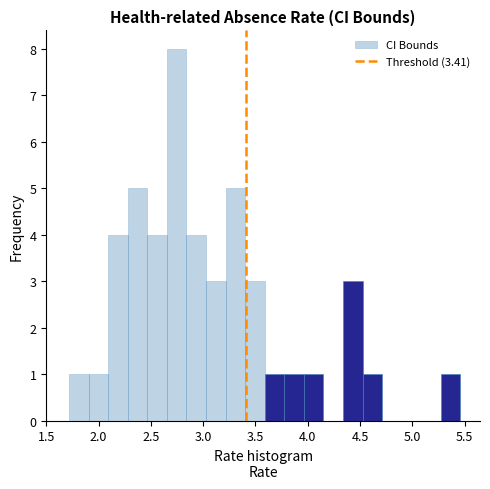

Read against the x-axis, roughly where is the centre of the tallest bar?

2.75